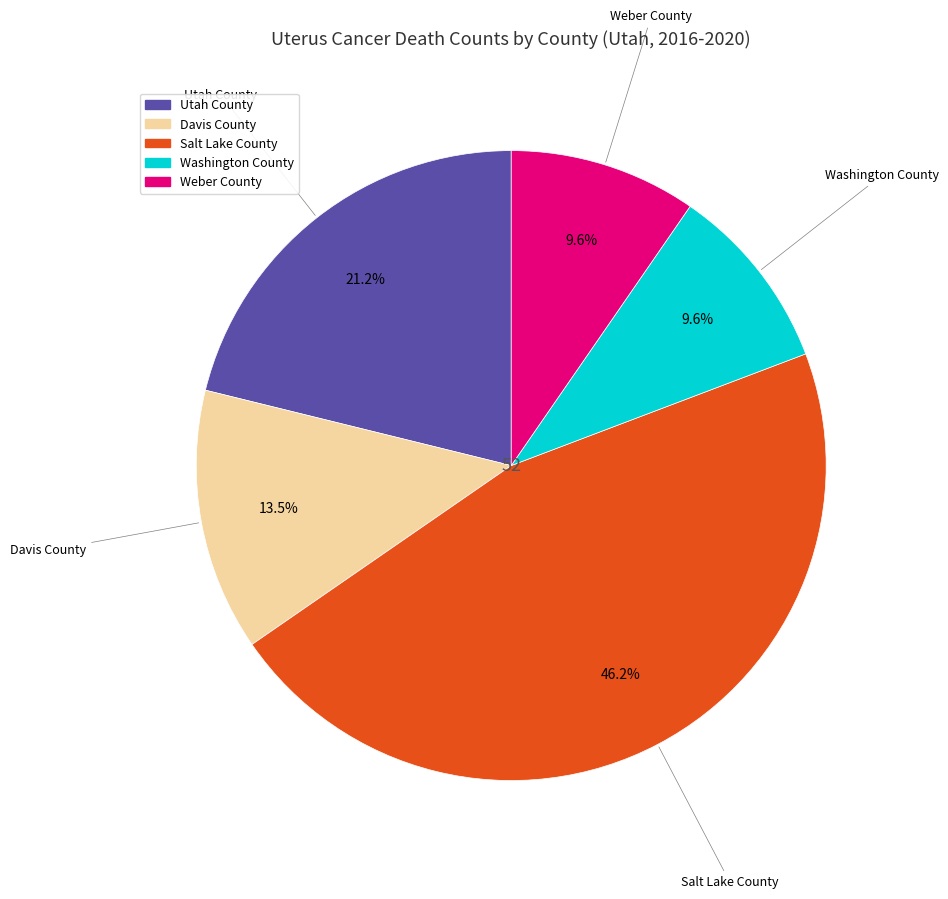

To the nearest percent, what is the combined percentage of Utah County and Weber County?

31%